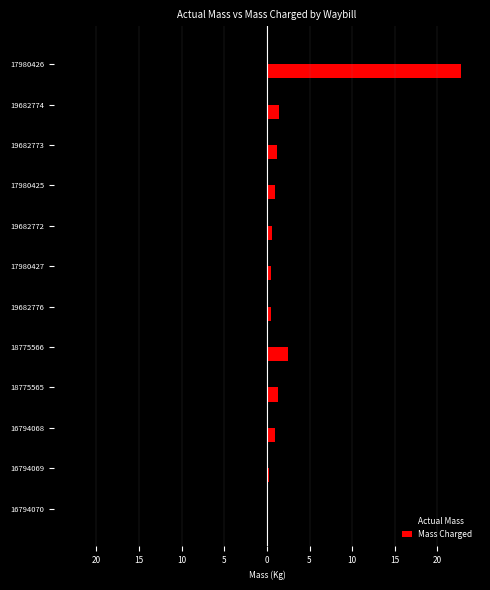

List the series in order of their overall mean, highest first.

Mass Charged, Actual Mass